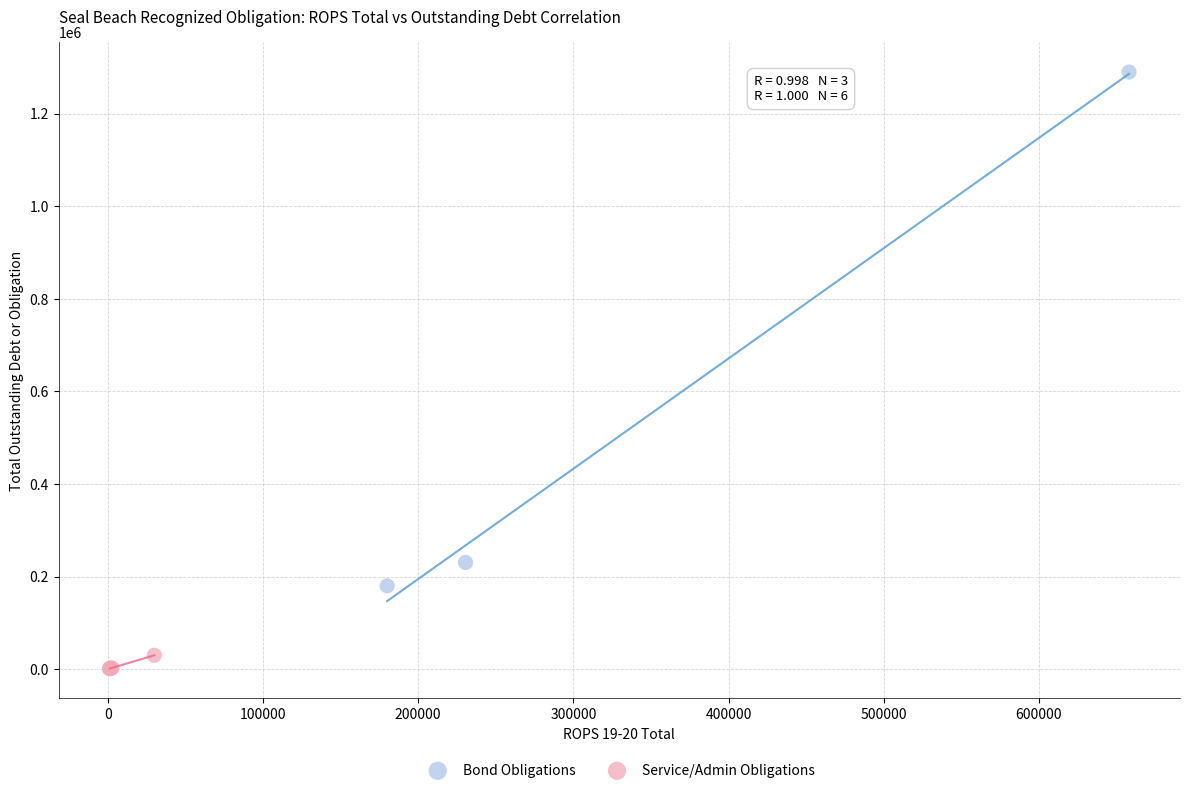

Which series reaches the minimum Y coordinate?

Service/Admin Obligations